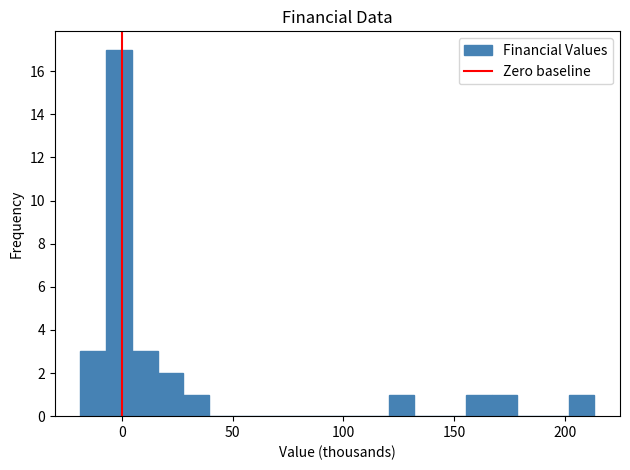

Around what value on the x-axis is the tallest bar? Give the approximate position of its centre, as read against the axis.

0